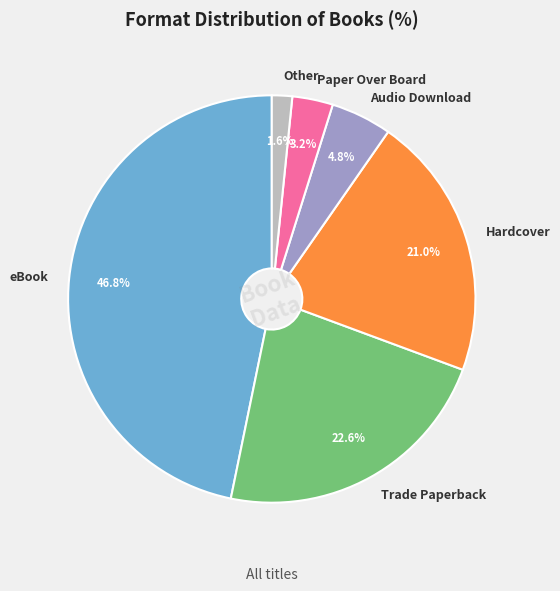

To the nearest percent, what is the difference between the largest and smallest slice percentages?

45%